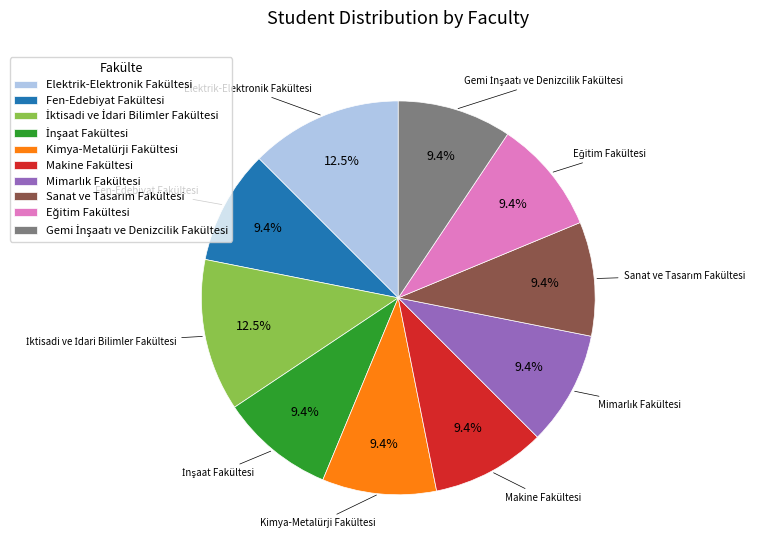

To the nearest percent, what percentage of the pie is Fen-Edebiyat Fakültesi?

9%